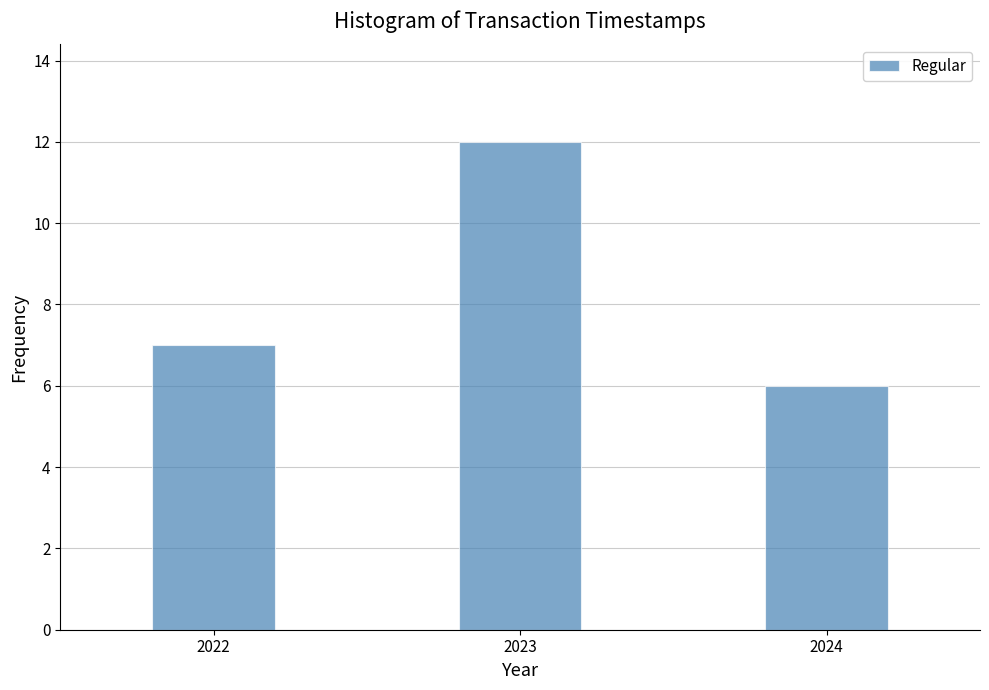

Reading left to right, extract all data points from this chart.

7	12	6